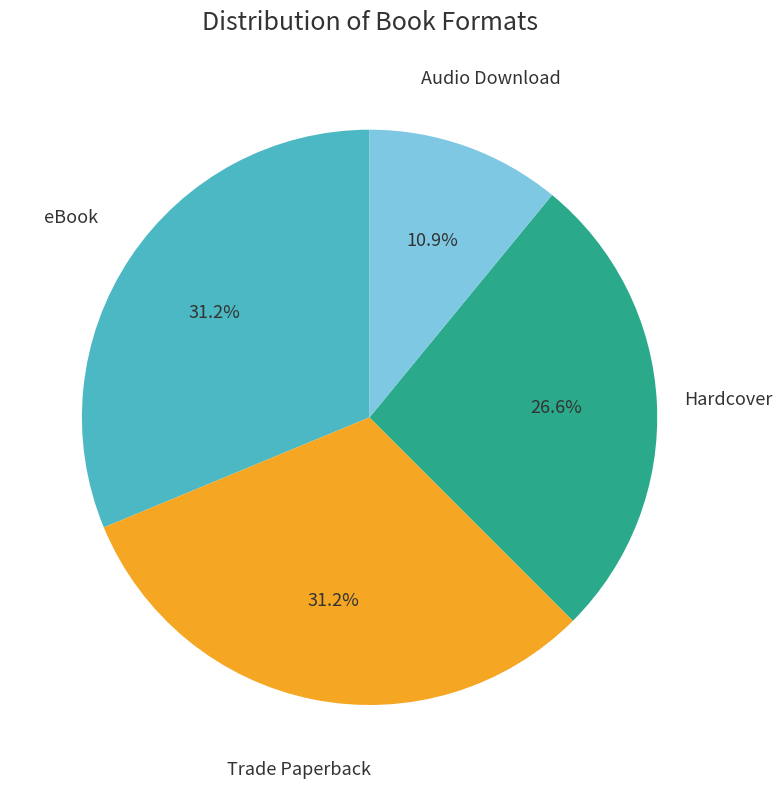

Count the number of slices in the pie.

4